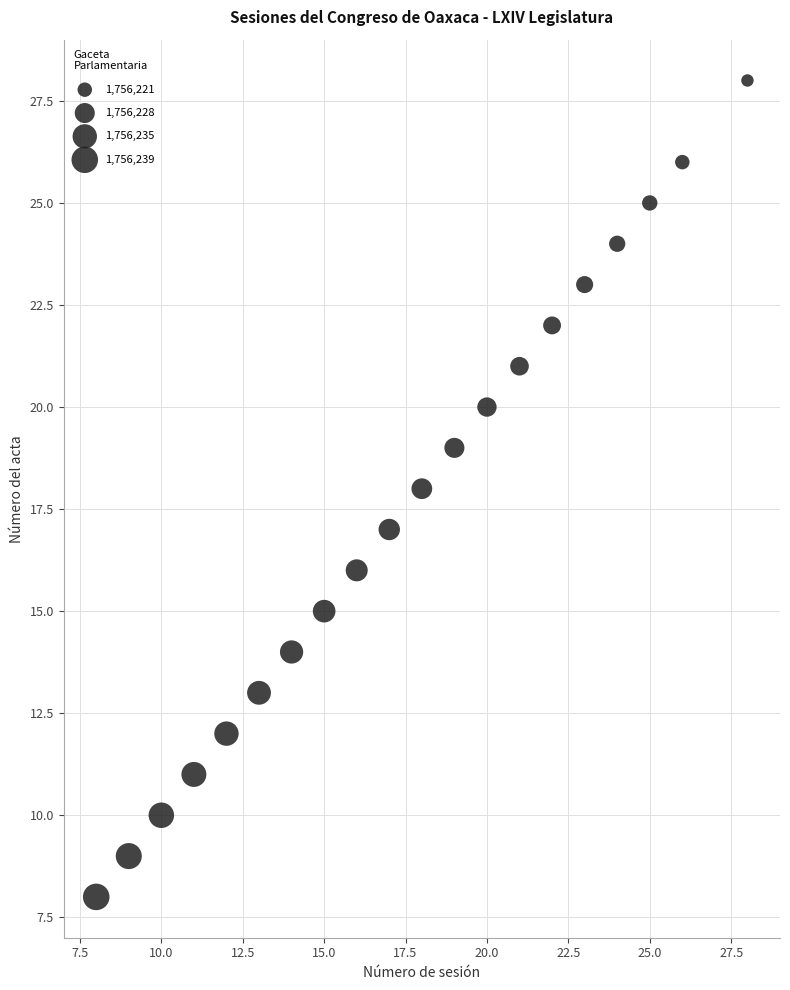

What is the range of Y values (max minus min)?

20